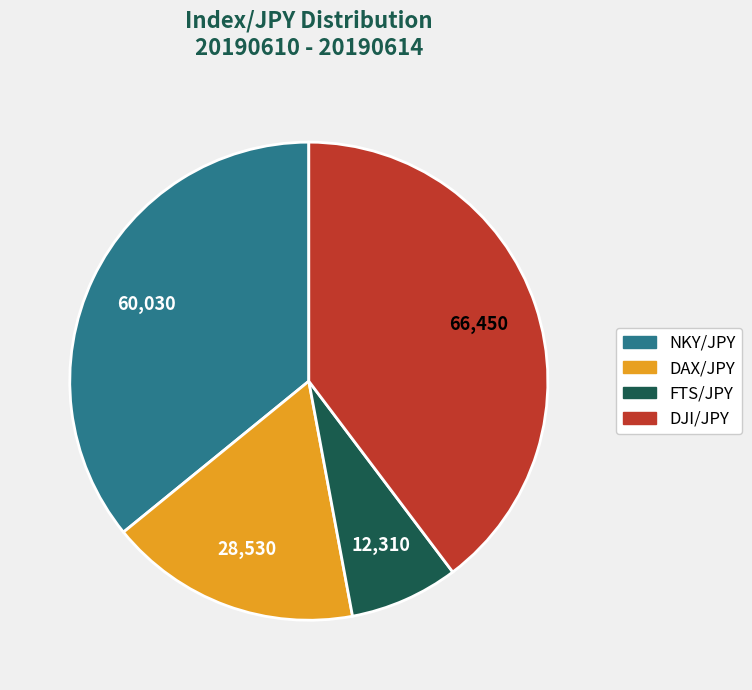

Rank the categories by value from highest to lowest.

DJI/JPY, NKY/JPY, DAX/JPY, FTS/JPY